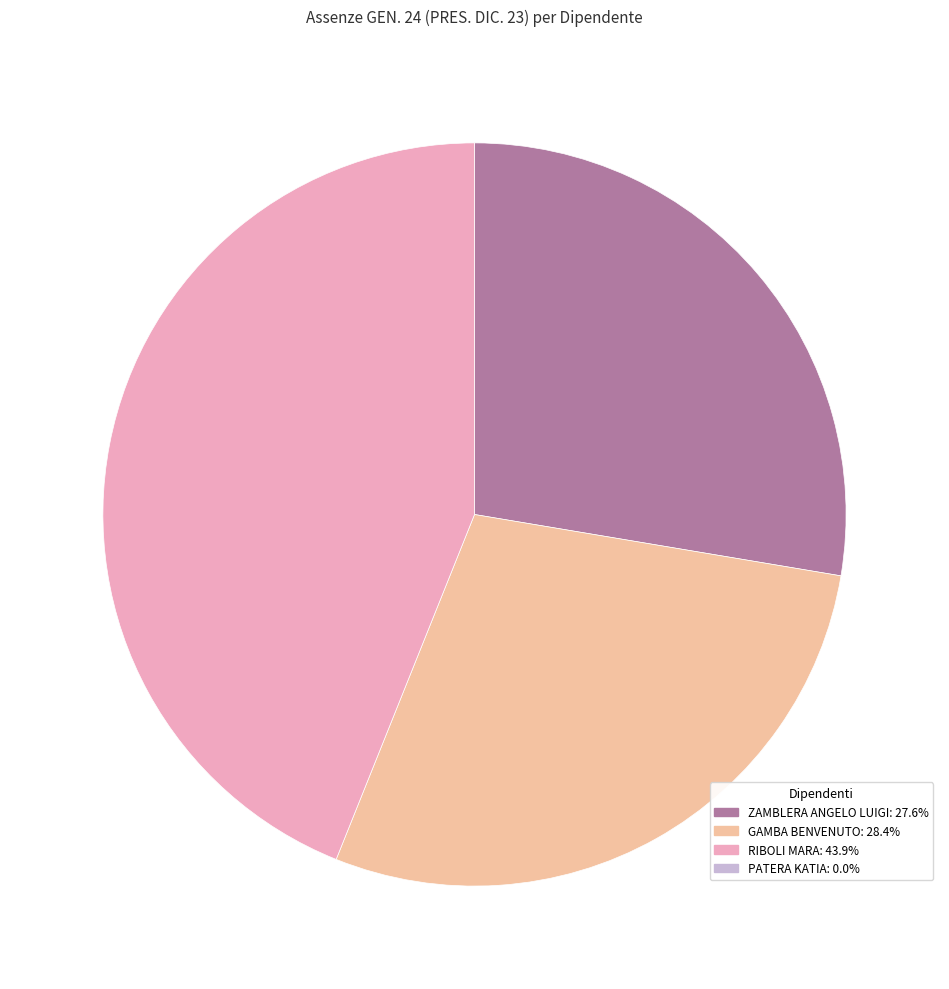

Is there any slice that represents more than half of the pie?

No